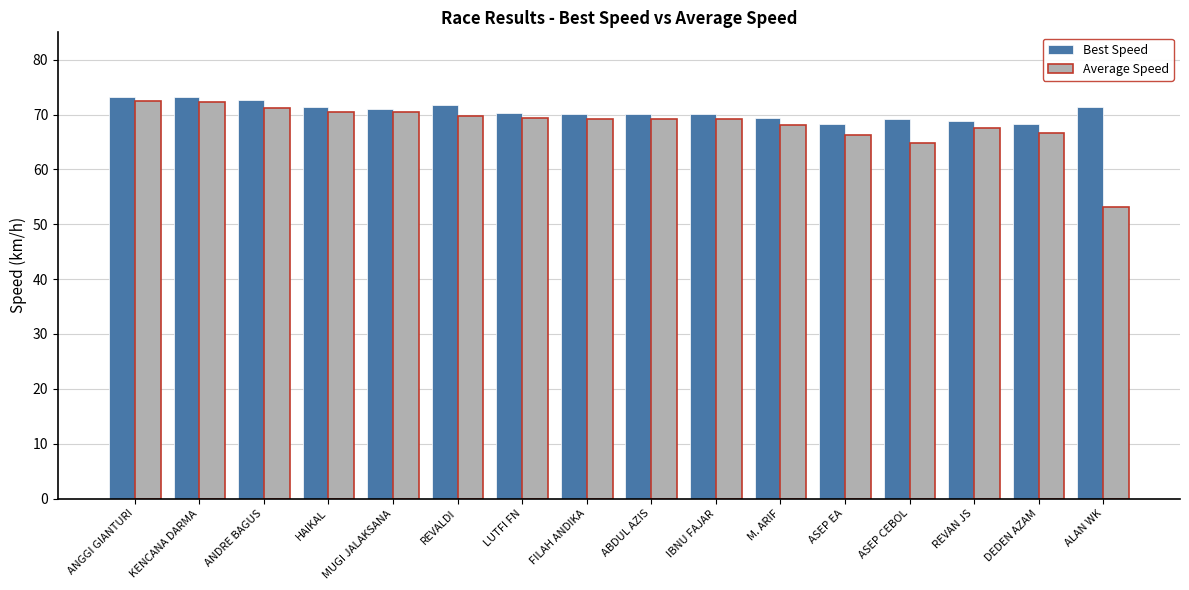

Count the number of categories in the chart.

16